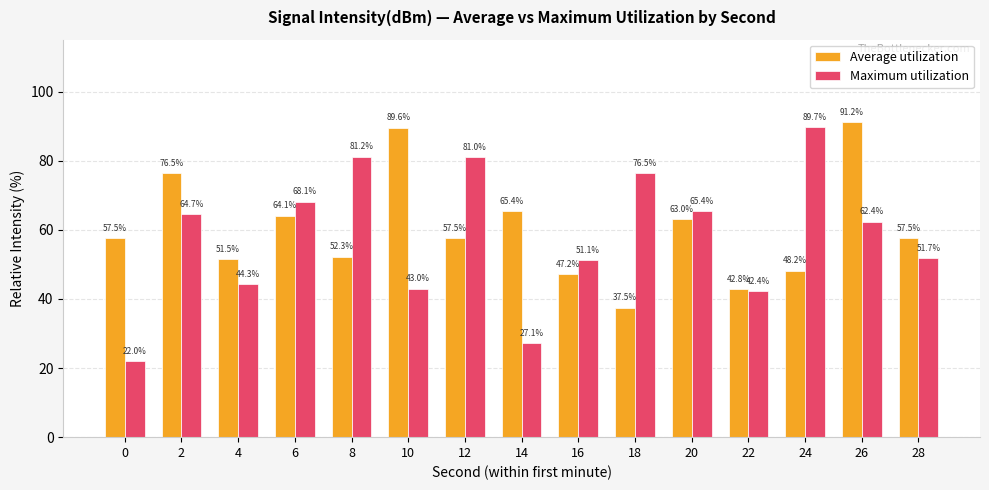

Reading left to right, list all the values displayed in this chart.

Average utilization: 57.5	76.5	51.5	64.1	52.3	89.6	57.5	65.4	47.2	37.5	63.0	42.8	48.2	91.2	57.5
Maximum utilization: 22.0	64.7	44.3	68.1	81.2	43.0	81.0	27.1	51.1	76.5	65.4	42.4	89.7	62.4	51.7